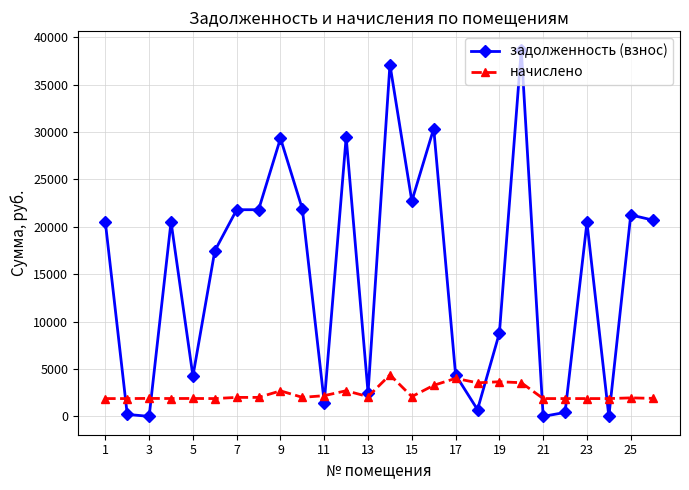

What is the value of the начислено point at the 3rd from the left?

1897.2